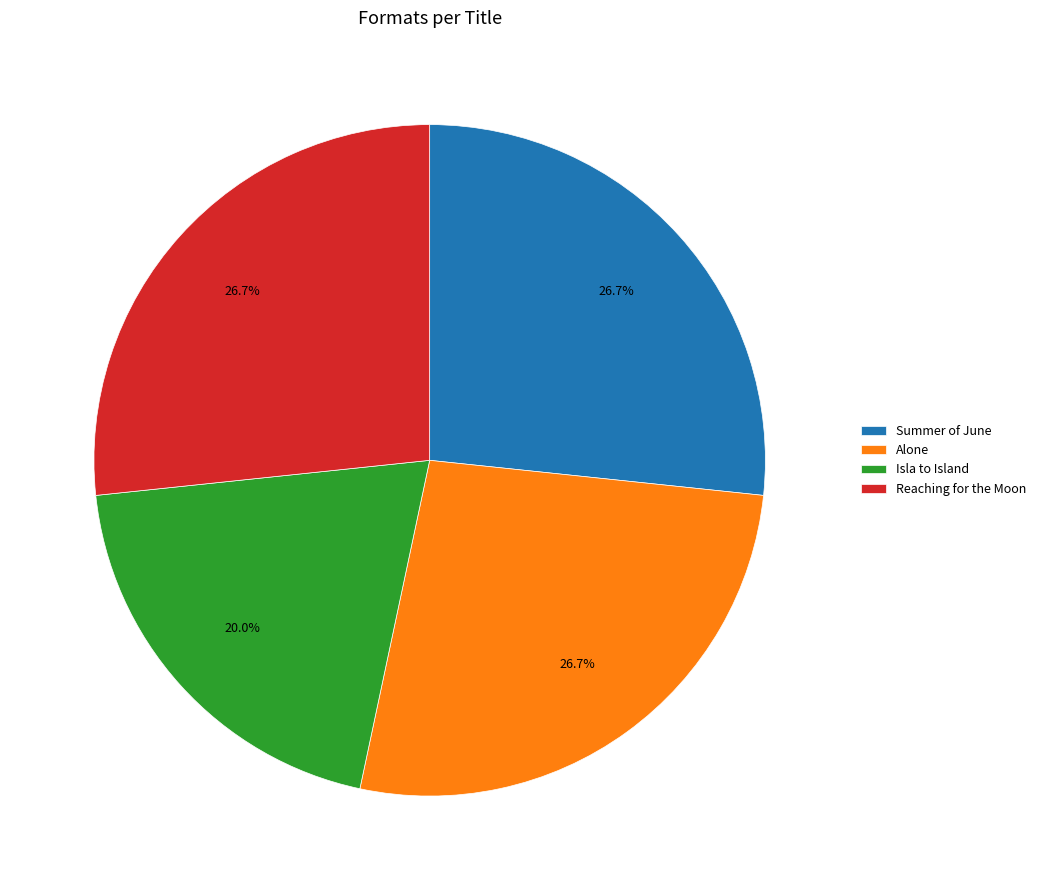

How many segments does this pie chart have?

4